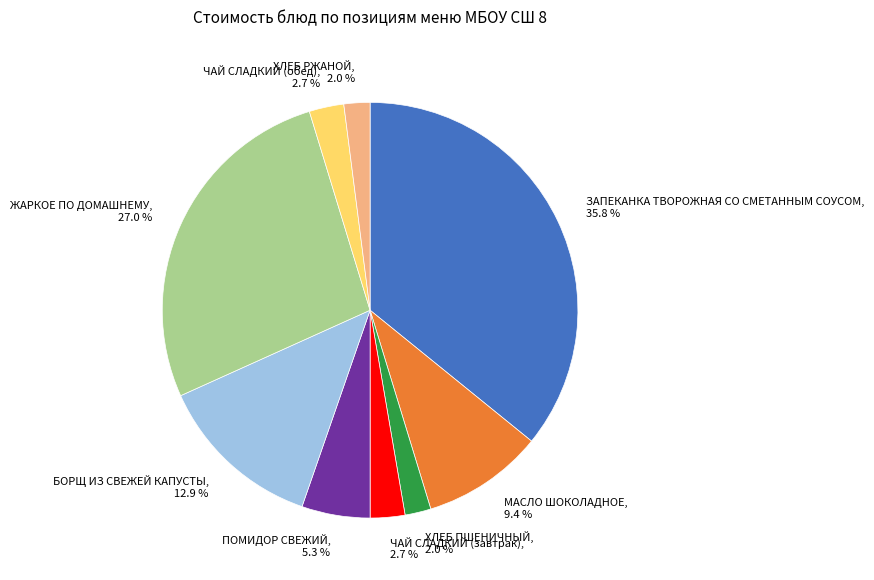

The ЗАПЕКАНКА ТВОРОЖНАЯ СО СМЕТАННЫМ СОУСОМ slice represents 36% of the pie. True or false?

True